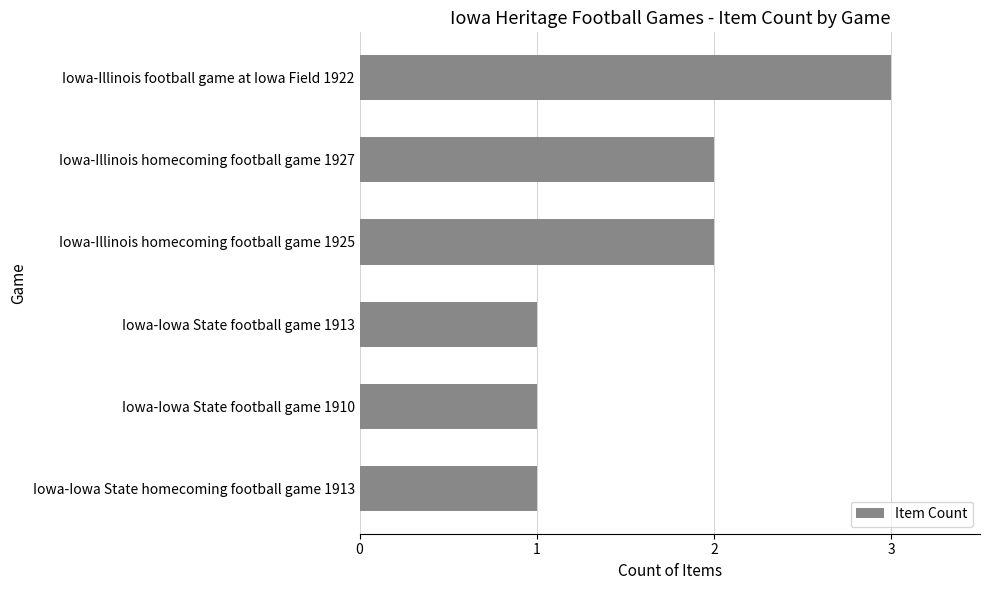

Approximately how many times larger is the value at Iowa-Illinois homecoming football game 1927 compared to Iowa-Illinois football game at Iowa Field 1922?

0.7